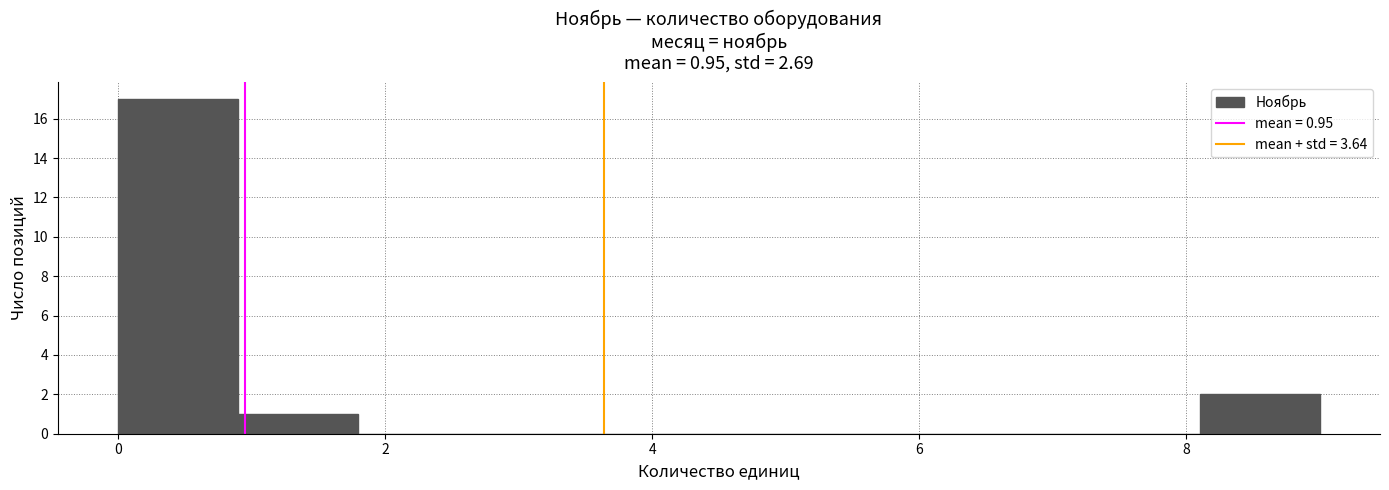

Which range on the x-axis has the tallest bar?

0.0 to 0.9